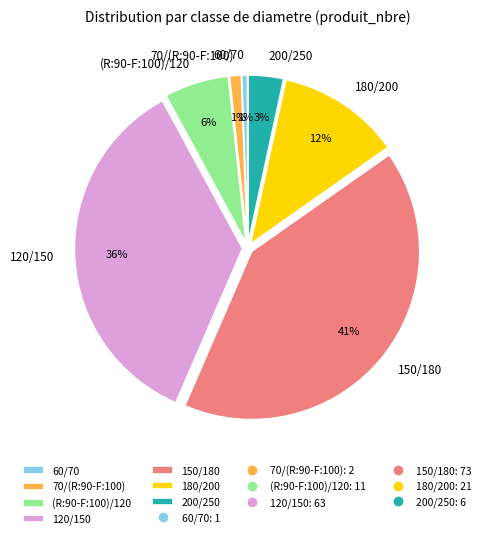

Which slice is the largest?

150/180